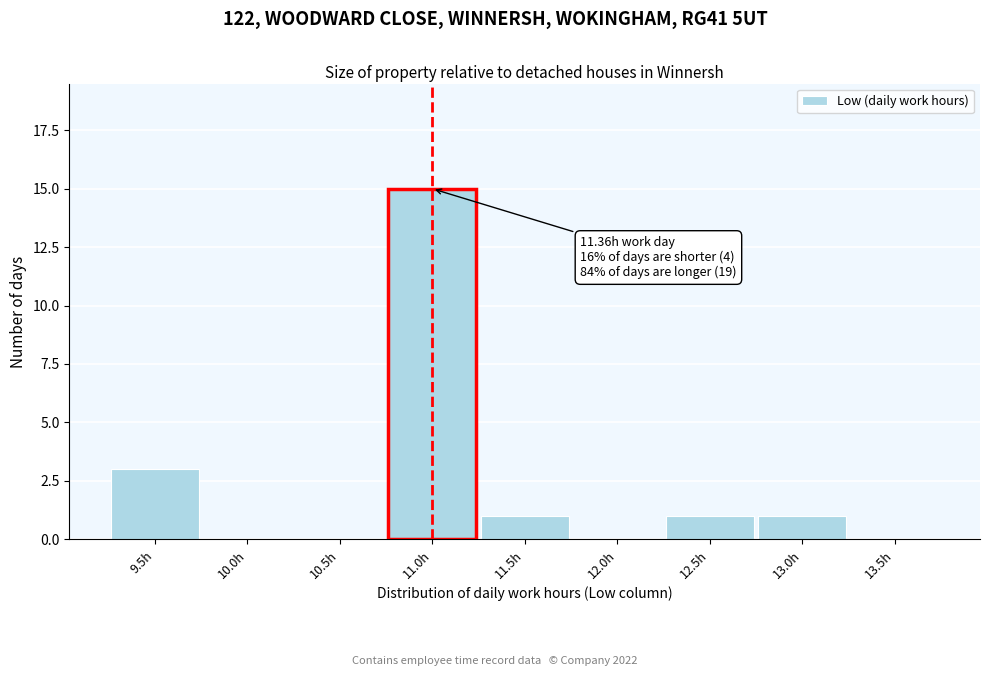

Reading left to right, transcribe all the data shown in this chart.

9.5h=3	10.0h=0	10.5h=0	11.0h=15	11.5h=1	12.0h=0	12.5h=1	13.0h=1	13.5h=0